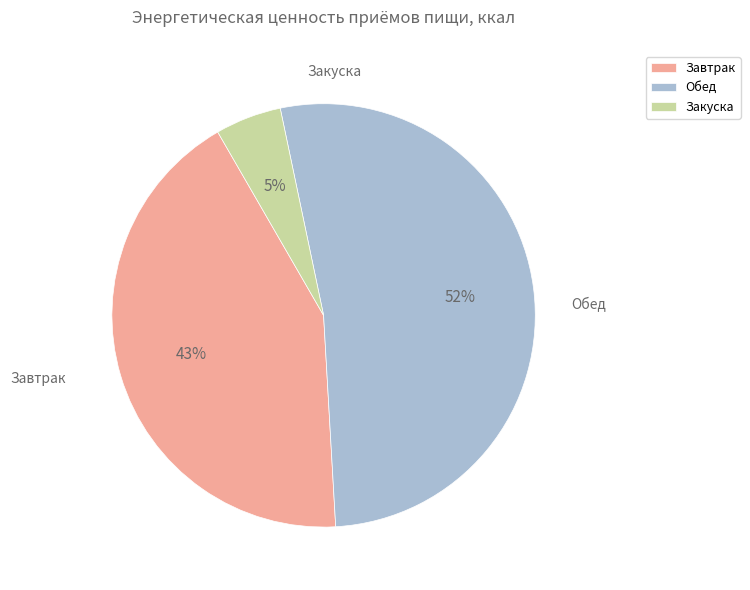

Does any single category account for the majority?

Yes